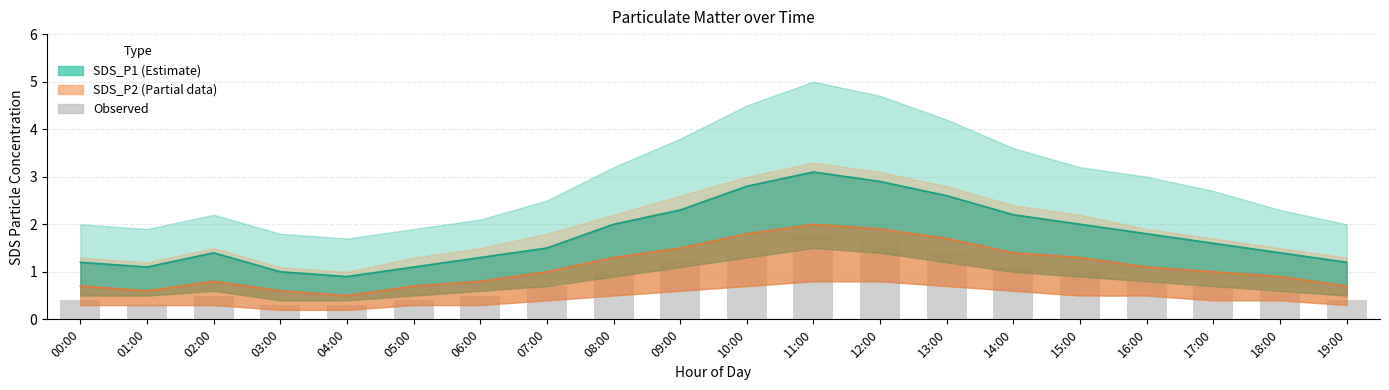

Reading left to right, list all the values displayed in this chart.

SDS_P1 (Estimate): 1.2	1.1	1.4	1.0	0.9	1.1	1.3	1.5	2.0	2.3	2.8	3.1	2.9	2.6	2.2	2.0	1.8	1.6	1.4	1.2
SDS_P2 (Partial): 0.7	0.6	0.8	0.6	0.5	0.7	0.8	1.0	1.3	1.5	1.8	2.0	1.9	1.7	1.4	1.3	1.1	1.0	0.9	0.7
Observed: 0.4	0.3	0.5	0.3	0.3	0.4	0.5	0.7	1.0	1.2	1.5	1.8	1.7	1.4	1.1	1.0	0.8	0.7	0.6	0.4